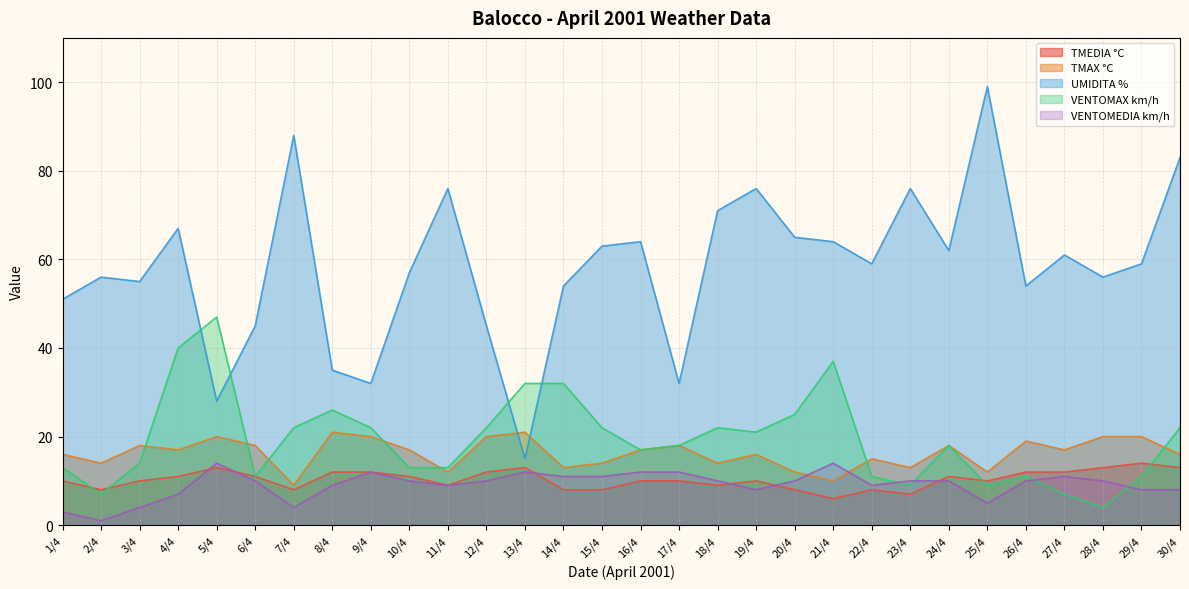

At which category does the chart reach its minimum across all series?

2/4